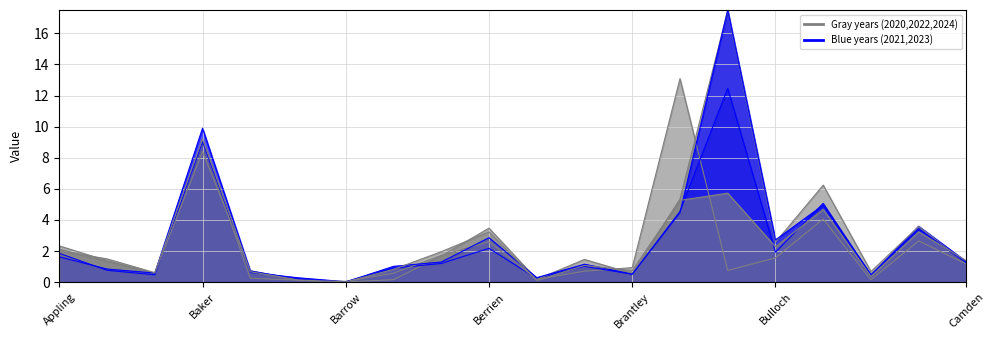

Which has a higher value, Butts or Berrien?

Berrien